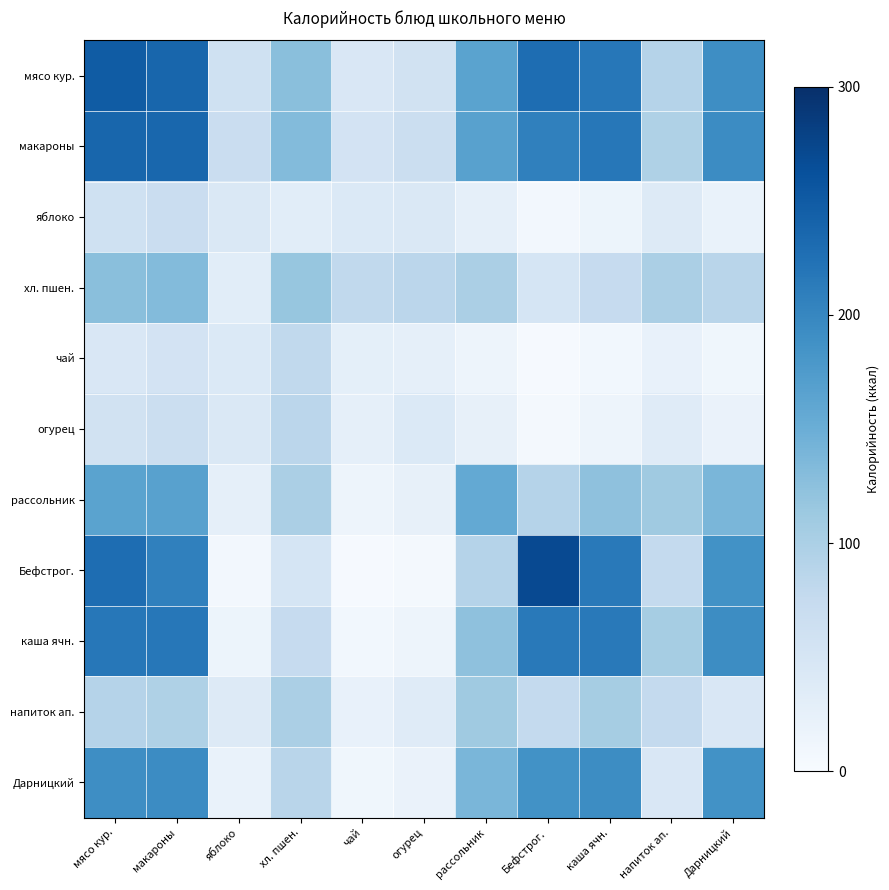

List the series in order of their peak value, lowest first.

яблоко, чай, огурец, напиток ап., хл. пшен., рассольник, Дарницкий, каша ячн., макароны, мясо кур., Бефстрог.